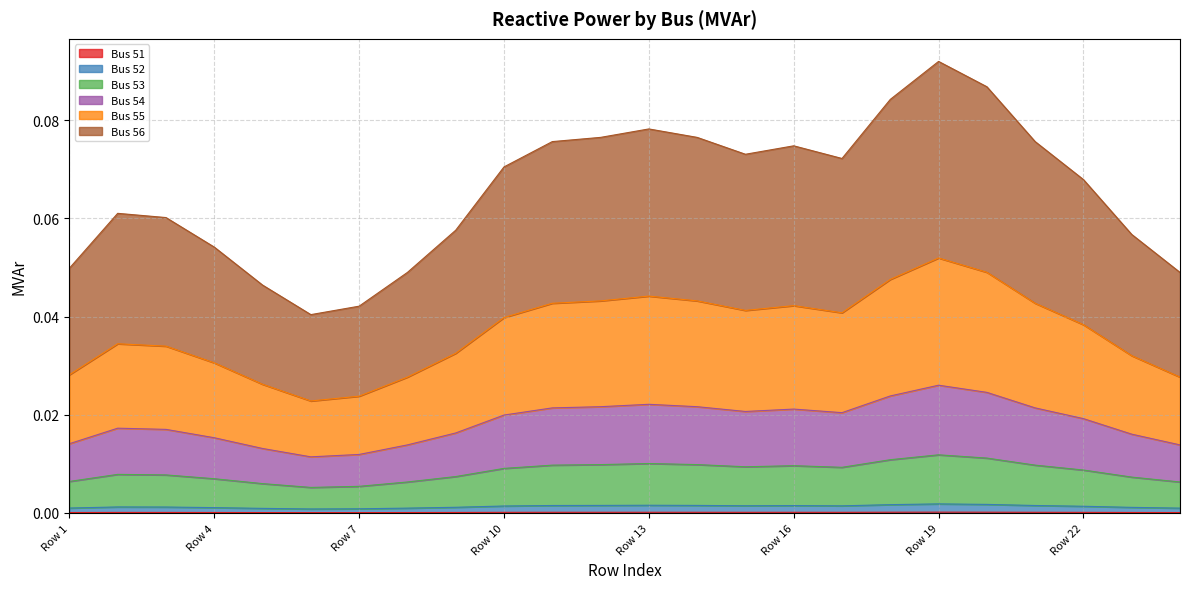

The value of Bus 56 at Row 6 is 0.1. True or false?

False